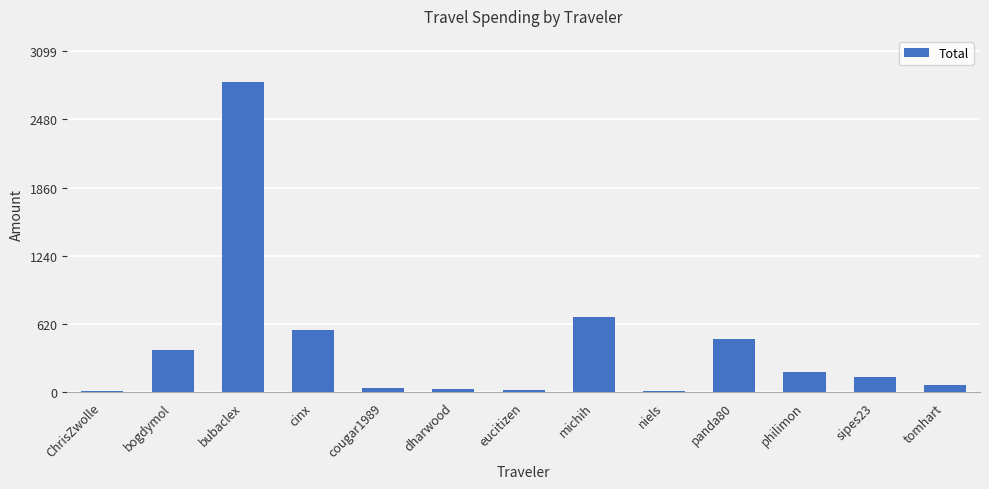

Where is the data nearest to the value 1411?

michih